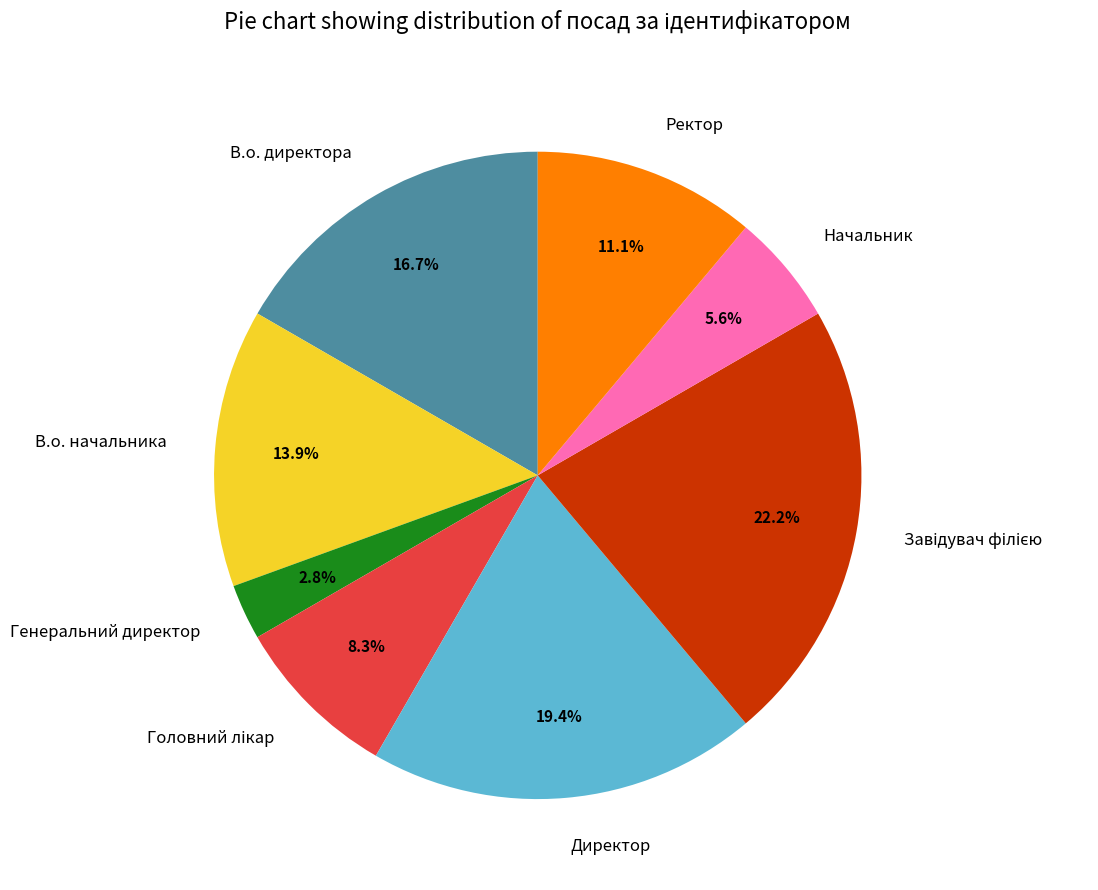

The Директор slice represents 13% of the pie. True or false?

False